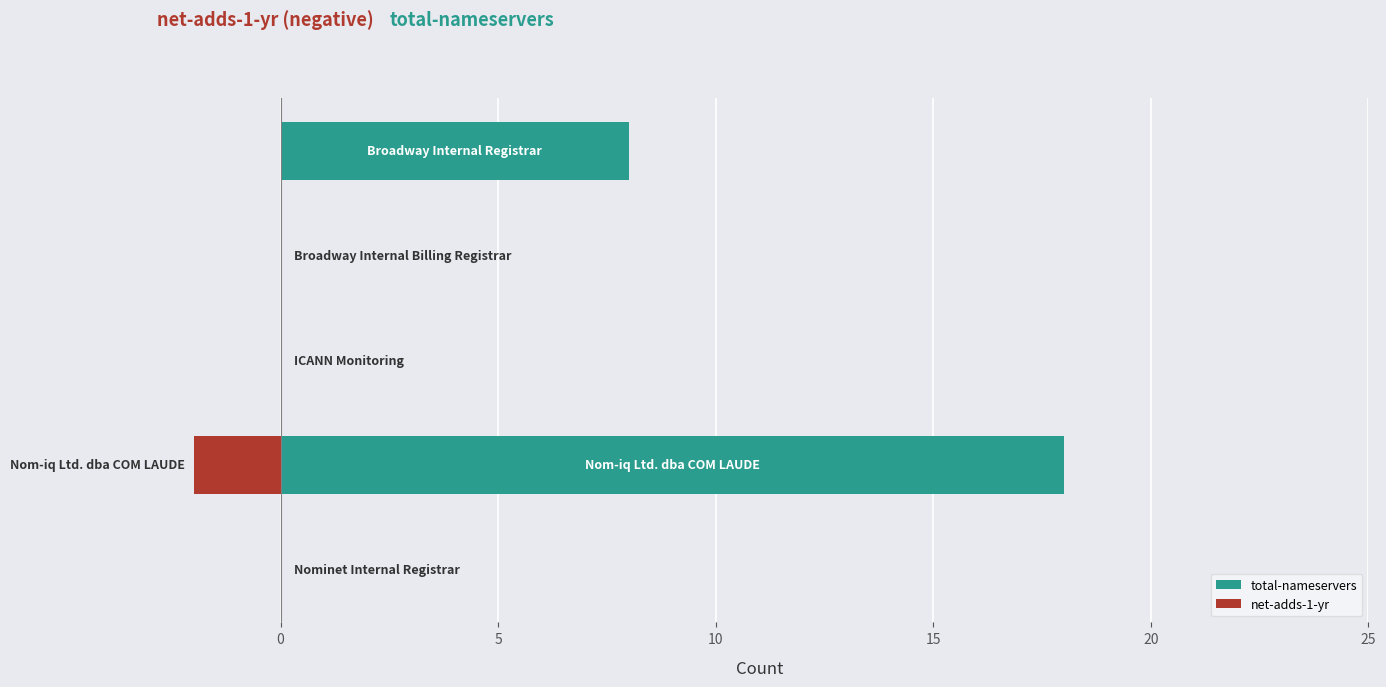

Between 0 and 15, which series saw the biggest shift?

total-nameservers